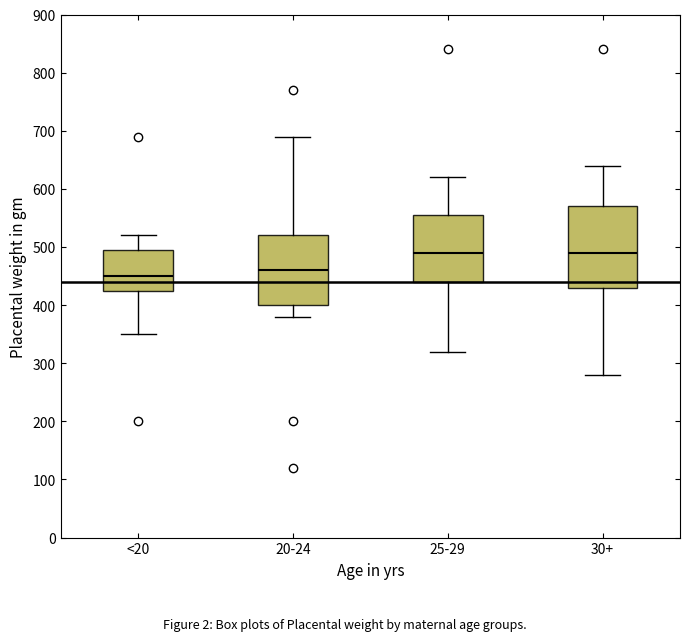

Where is the upper edge of the box for 25-29 on the y-axis? The values are not printed on the chart, so give them approximately, as read against the axis.

560